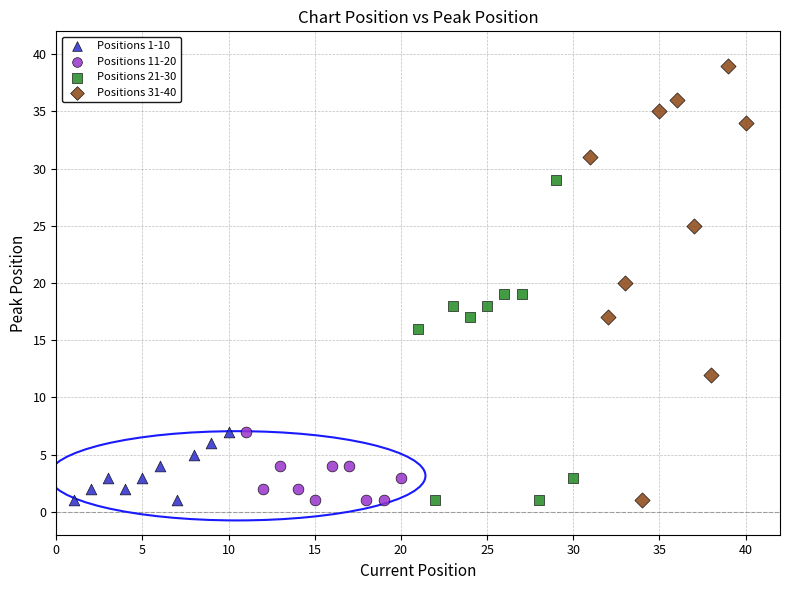

What are all the series names shown in the legend?

Positions 1-10, Positions 11-20, Positions 21-30, Positions 31-40